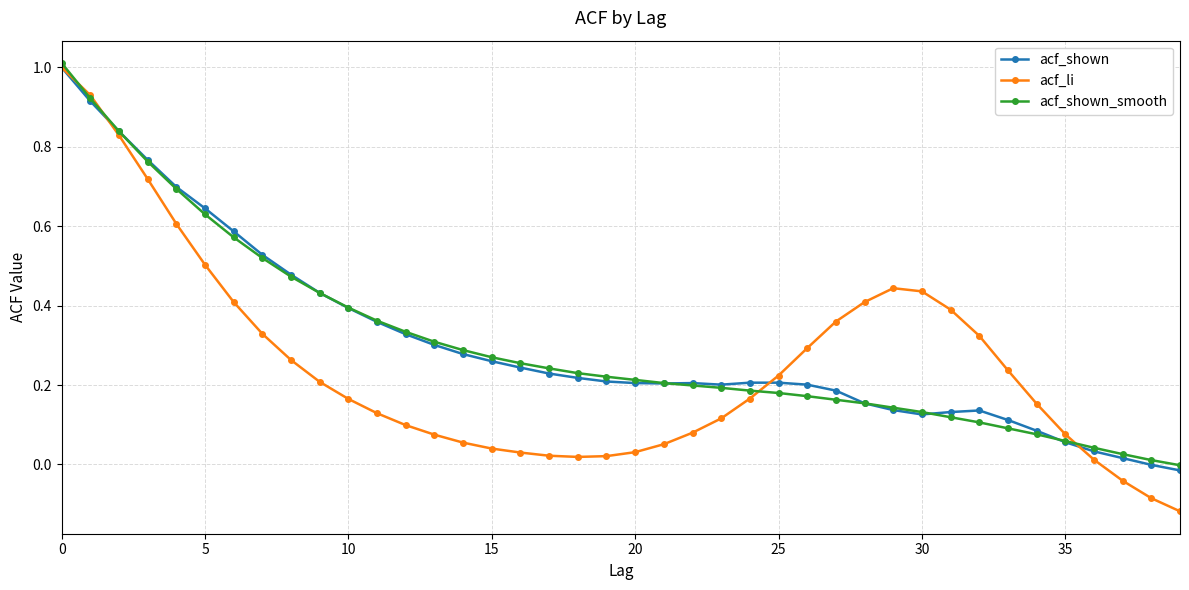

Which series ends up on top after the final intersection of acf_shown and acf_li?

acf_shown